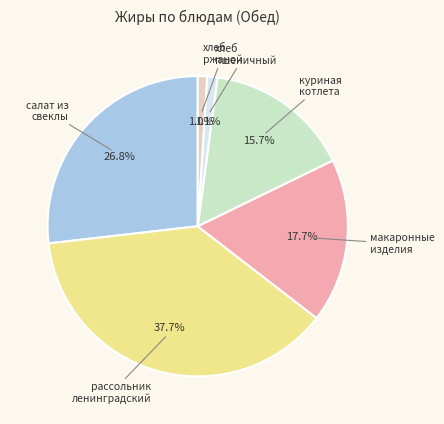

Do хлеб ржаной and рассольник ленинградский together represent more than half of the pie?

No